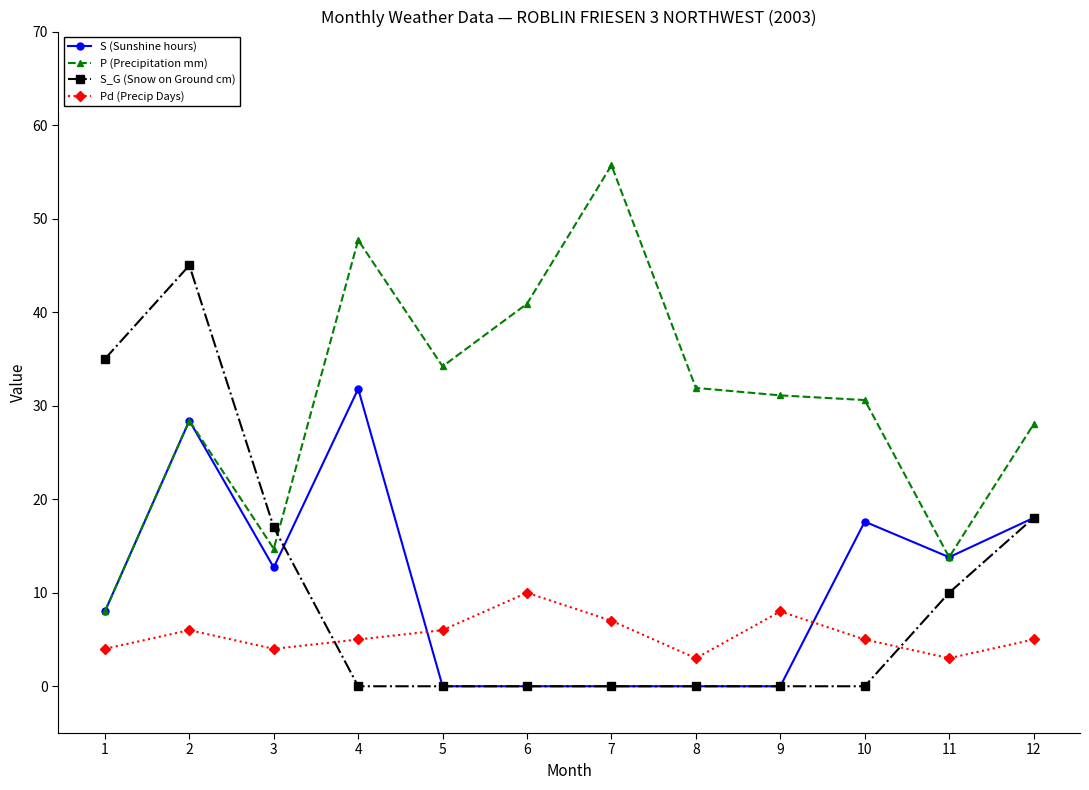

At which category does P (Precipitation mm) reach its first local valley?

3